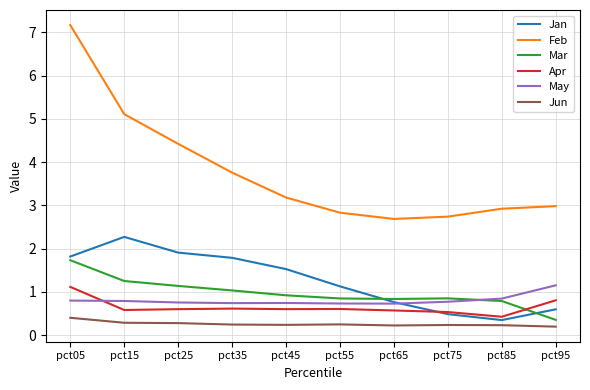

Read the Feb value at pct75.

2.7